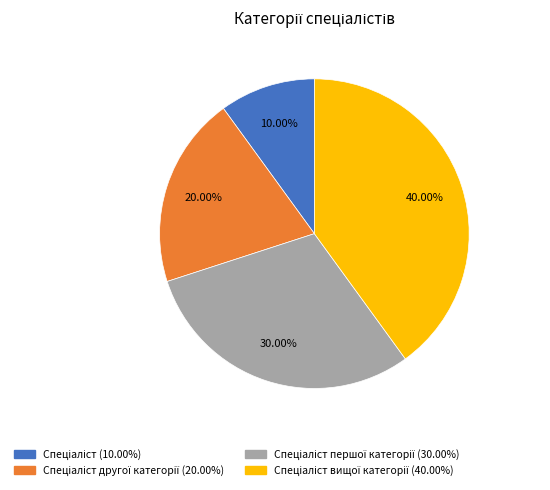

Is there any slice that represents more than half of the pie?

No